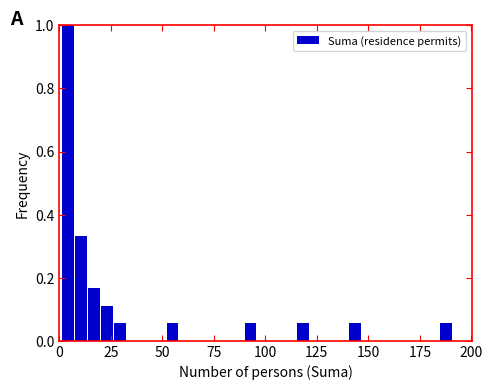

Read against the x-axis, roughly where is the centre of the tallest bar?

5